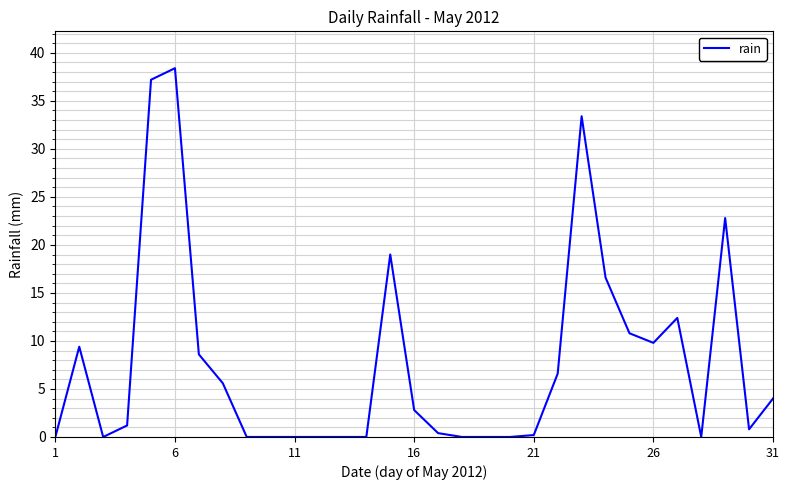

What is the maximum value shown in the chart?

38.4